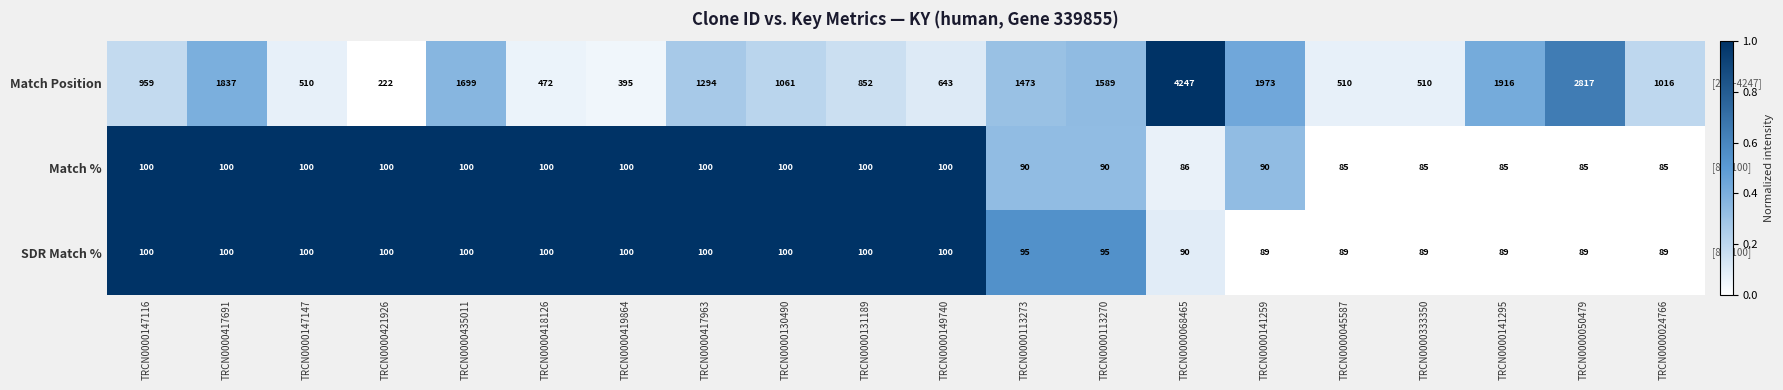

At which category is the sum across all series the highest?

TRCN0000068465